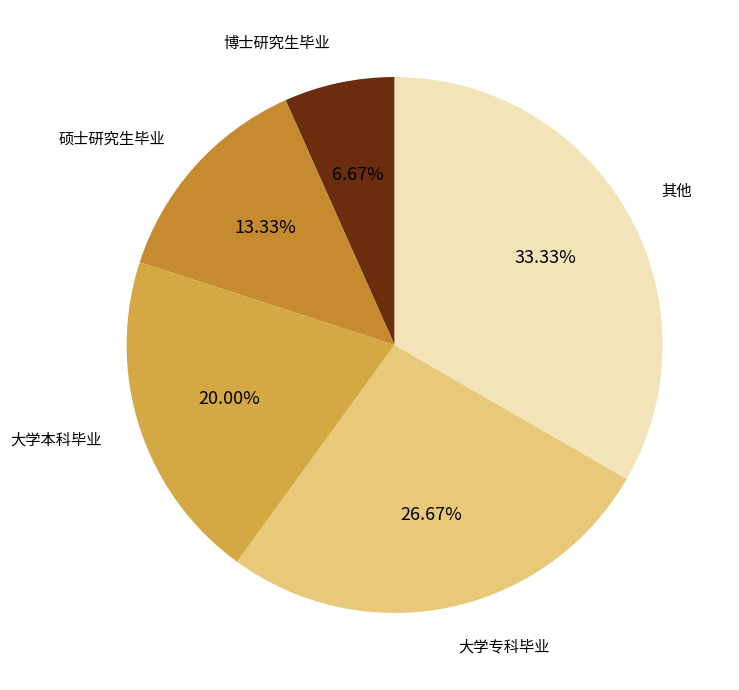

Combined, do 其他 and 博士研究生毕业 account for over 50%?

No